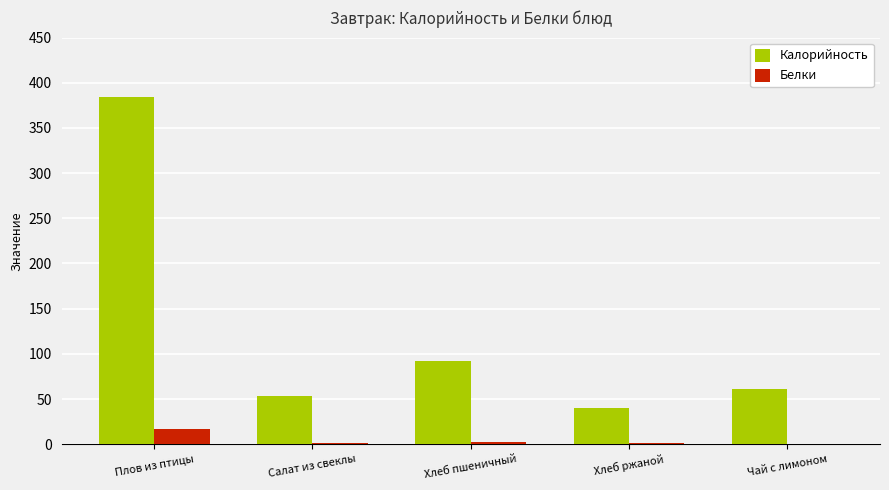

Where is Белки nearest to the value 8?

Хлеб пшеничный